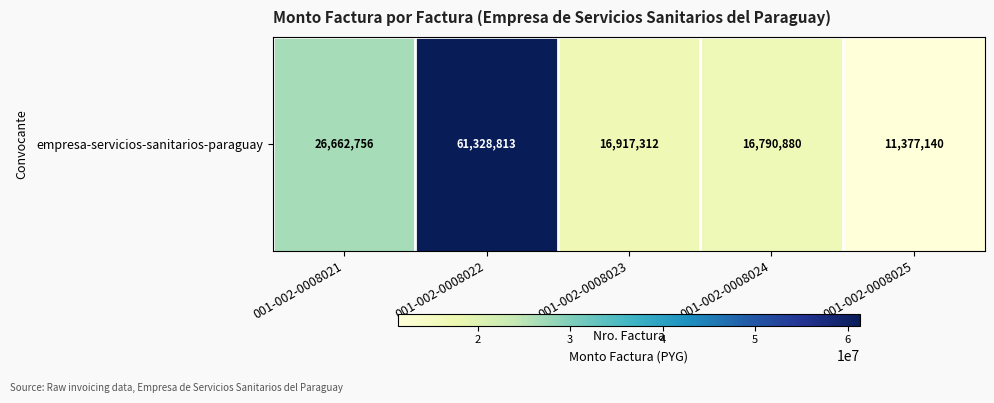

At which label is the value closest to 36352976?

001-002-0008021